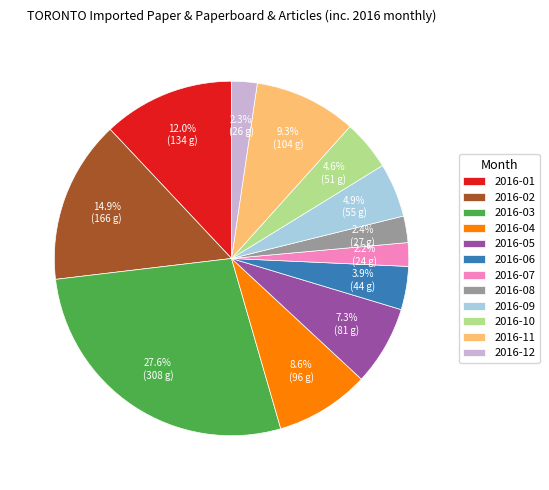

What is the largest slice in the pie chart?

2016-03